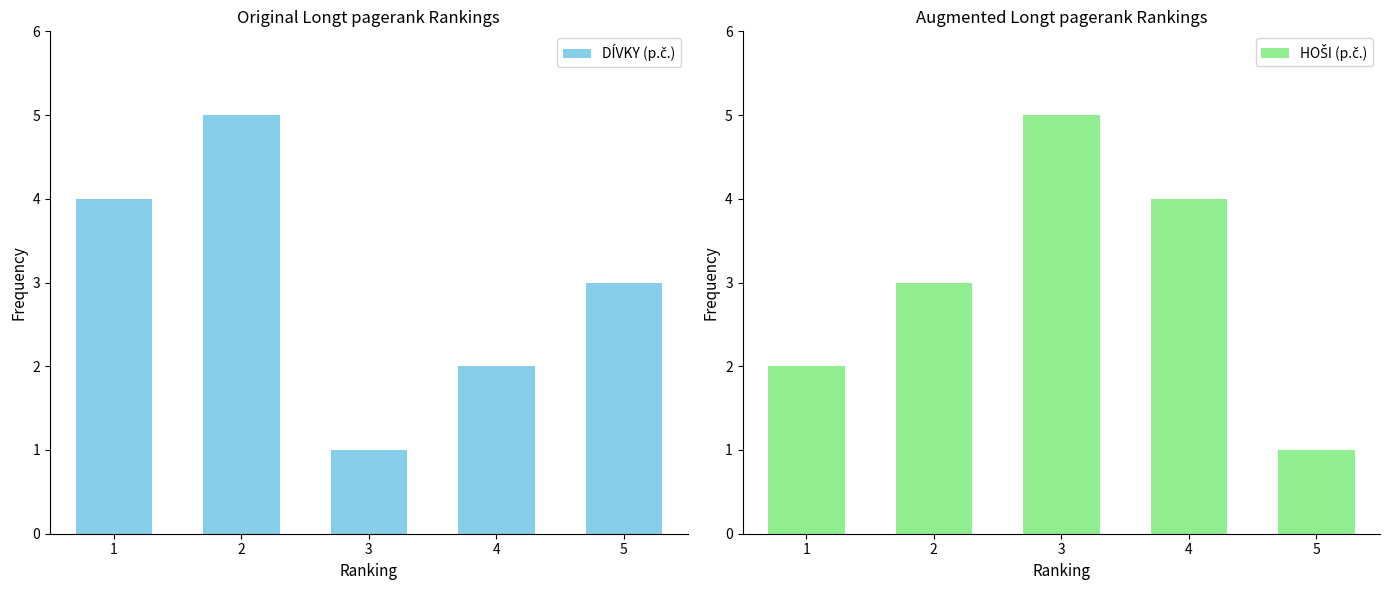

What is the maximum value shown in the chart?

5